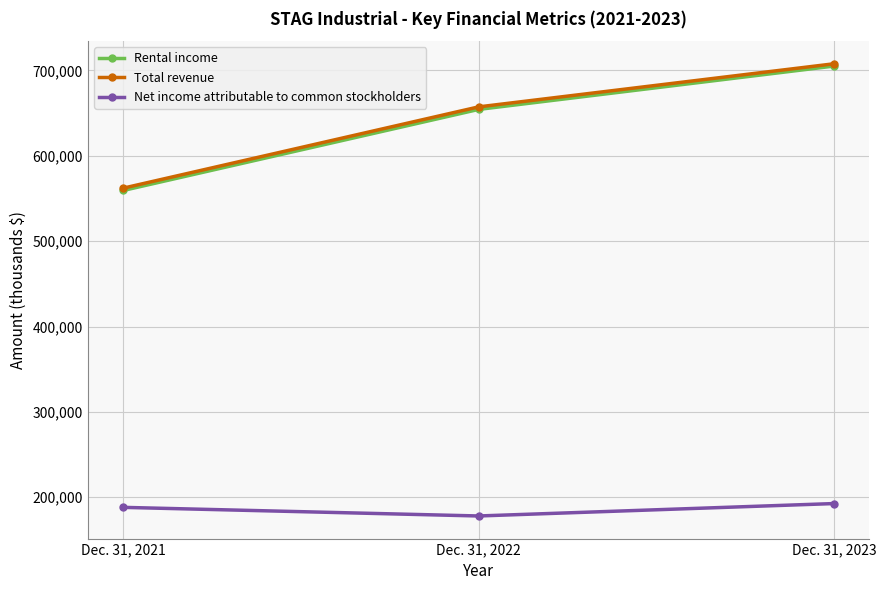

How many lines are shown in the chart?

3